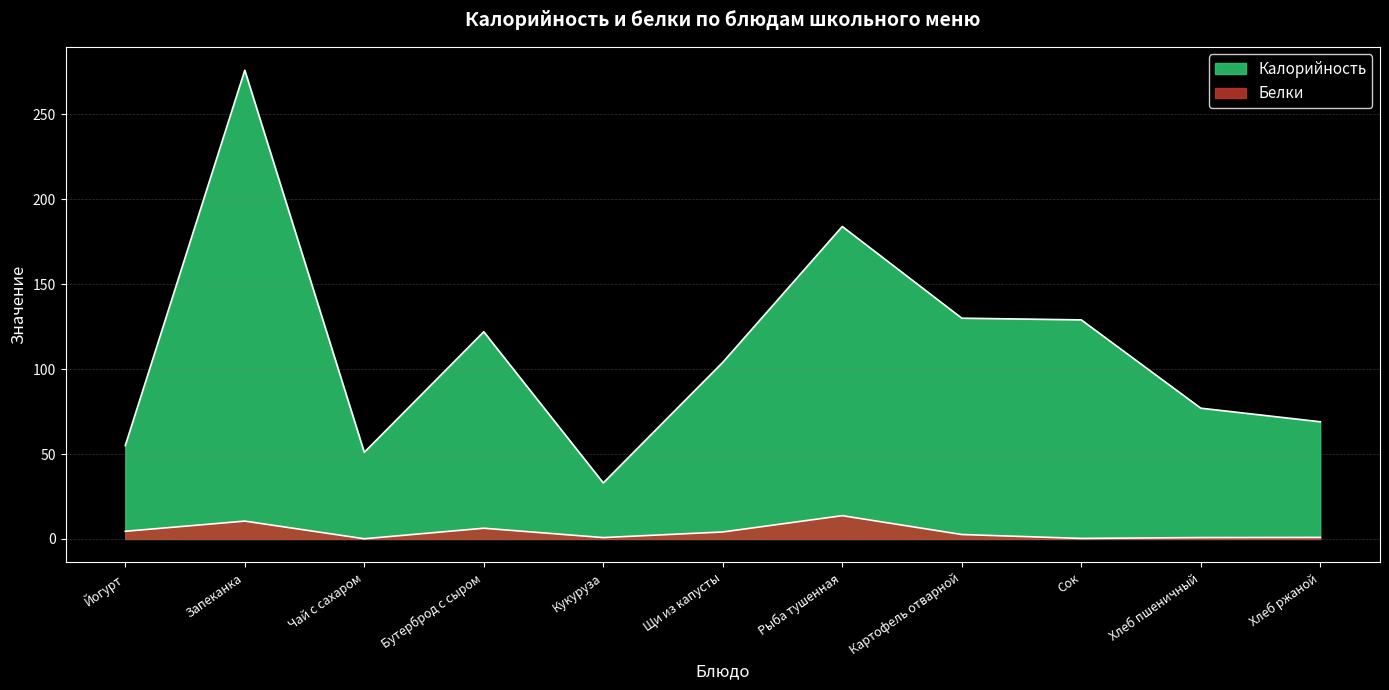

Rank the series at Рыба тушенная from highest to lowest value.

Калорийность, Белки